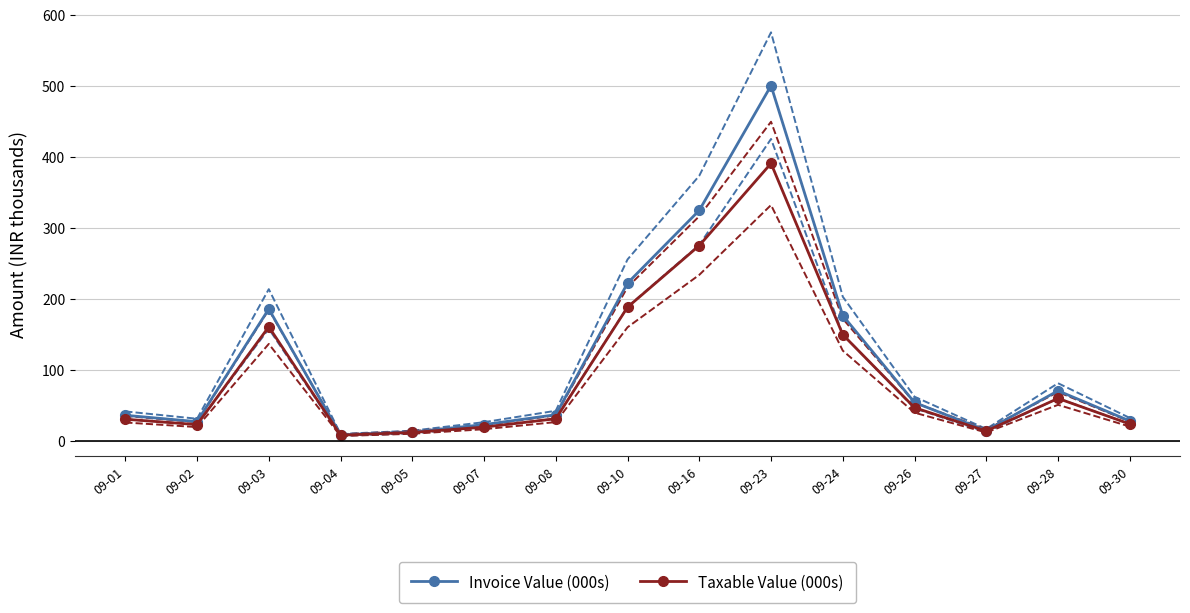

Is the value of Invoice Value (000s) at 09-26 greater than the value of Taxable Value (000s) at 09-27?

Yes